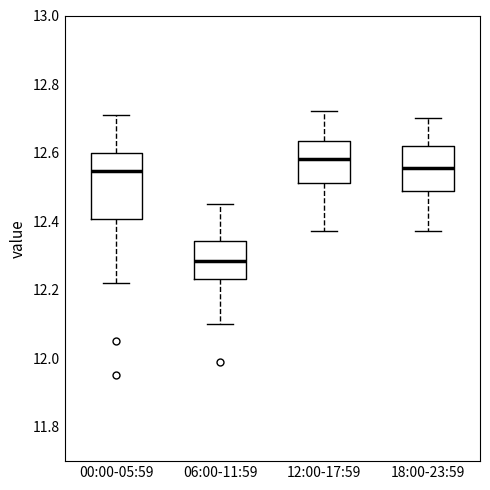

Where is the lower edge of the box for 18:00-23:59 on the y-axis? The values are not printed on the chart, so give them approximately, as read against the axis.

12.48